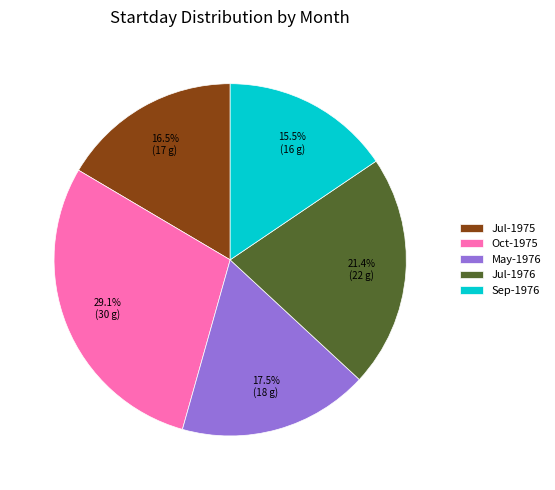

Between Jul-1975 and Jul-1976, which is larger?

Jul-1976